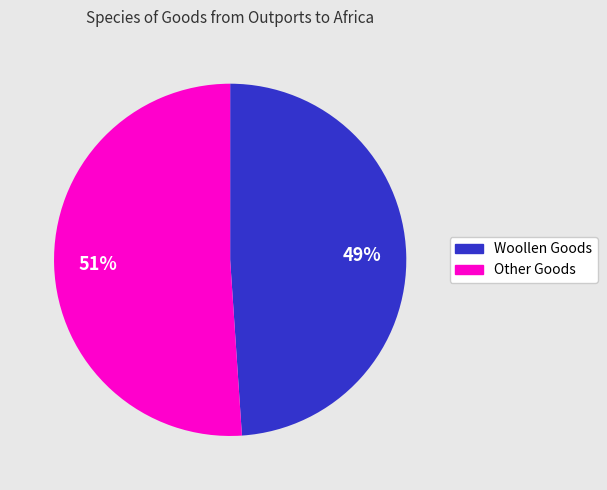

Is there a majority slice in this chart?

Yes